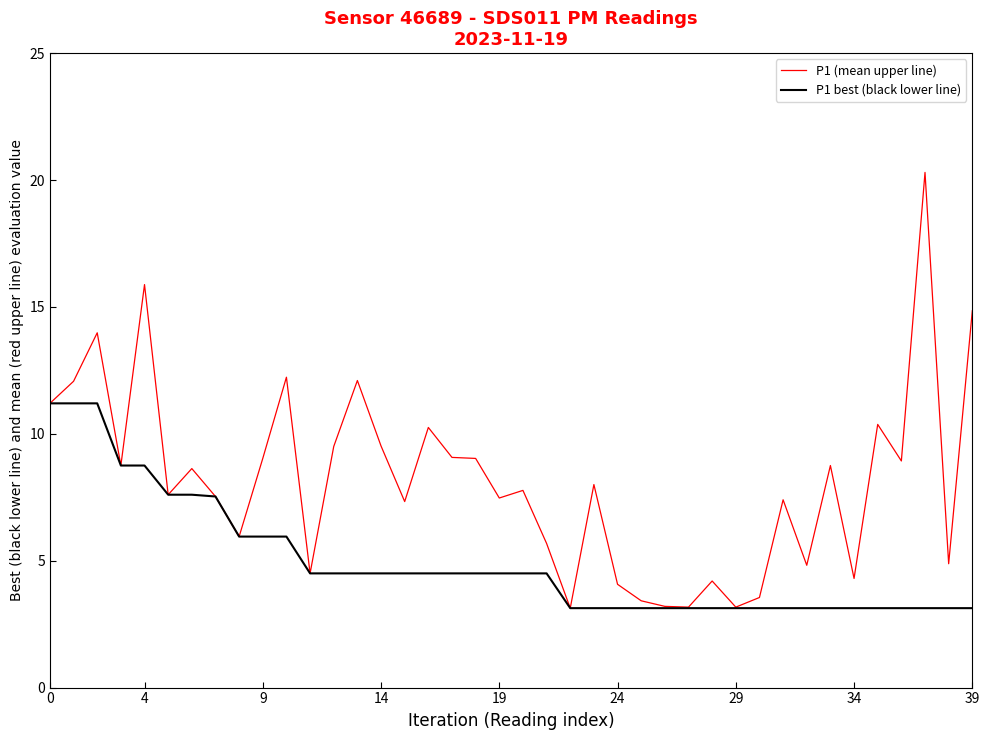

What is the highest value of the P1 (mean upper line) series?

20.3